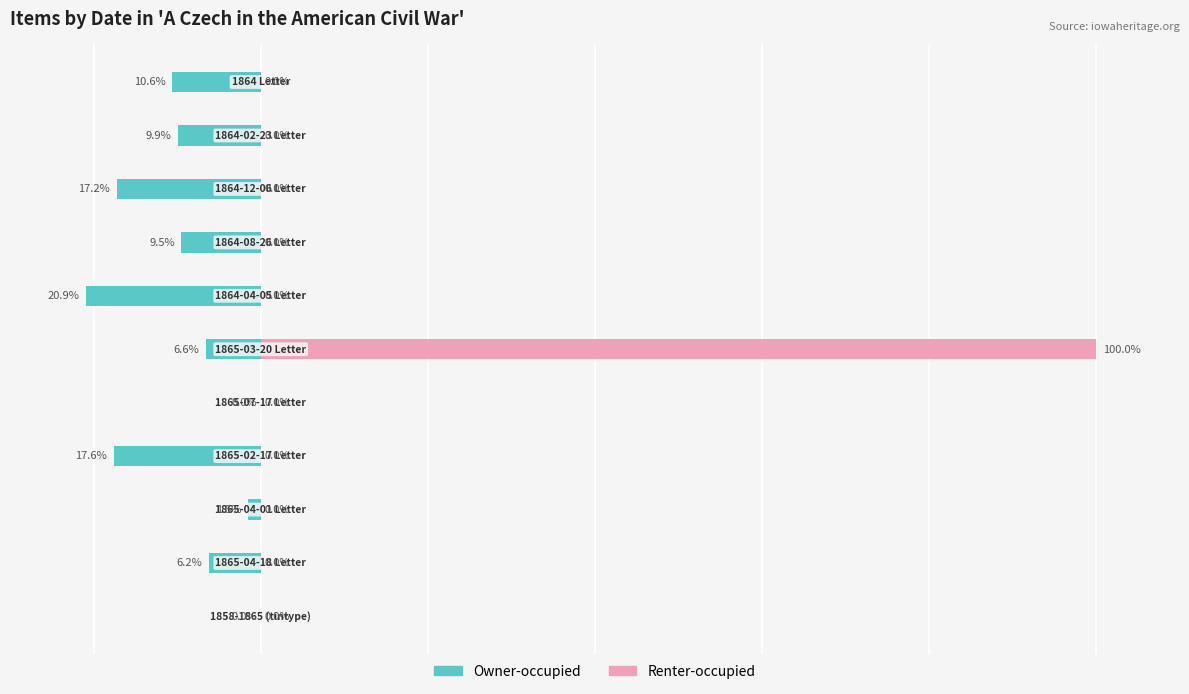

Rank the series by their maximum value, from lowest to highest.

Owner-occupied, Renter-occupied